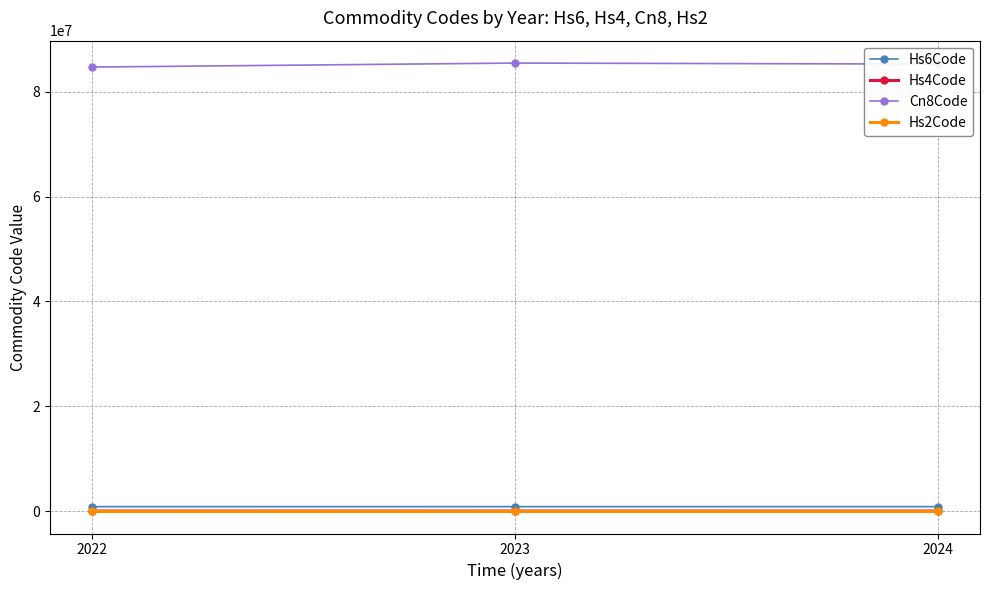

What is the minimum value shown in the chart?

84